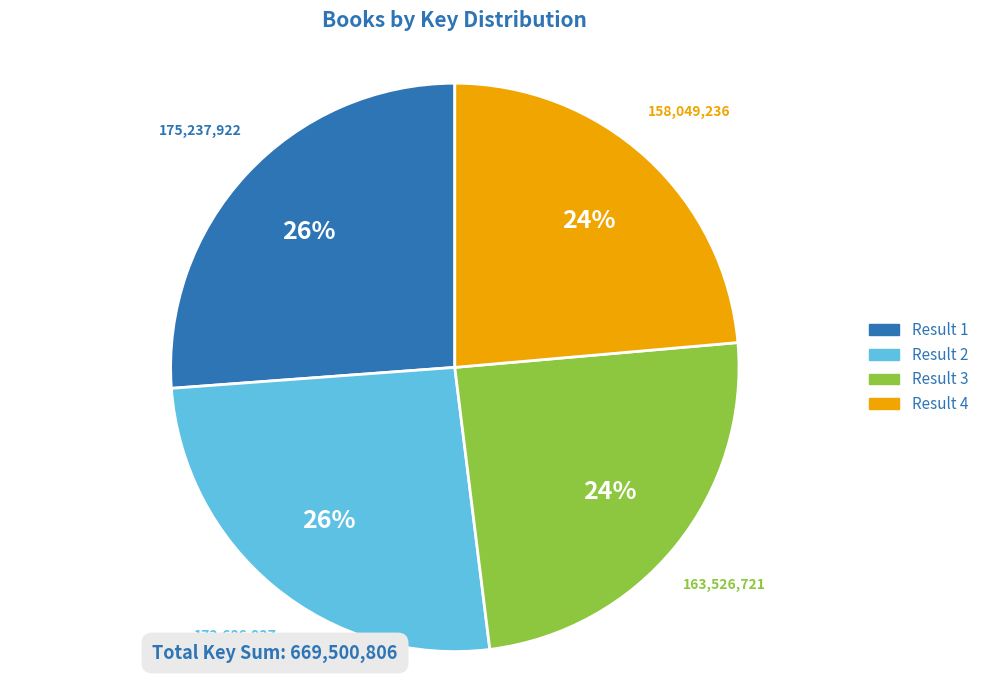

To the nearest percent, what is the combined percentage of Result 3 and Result 4?

48%